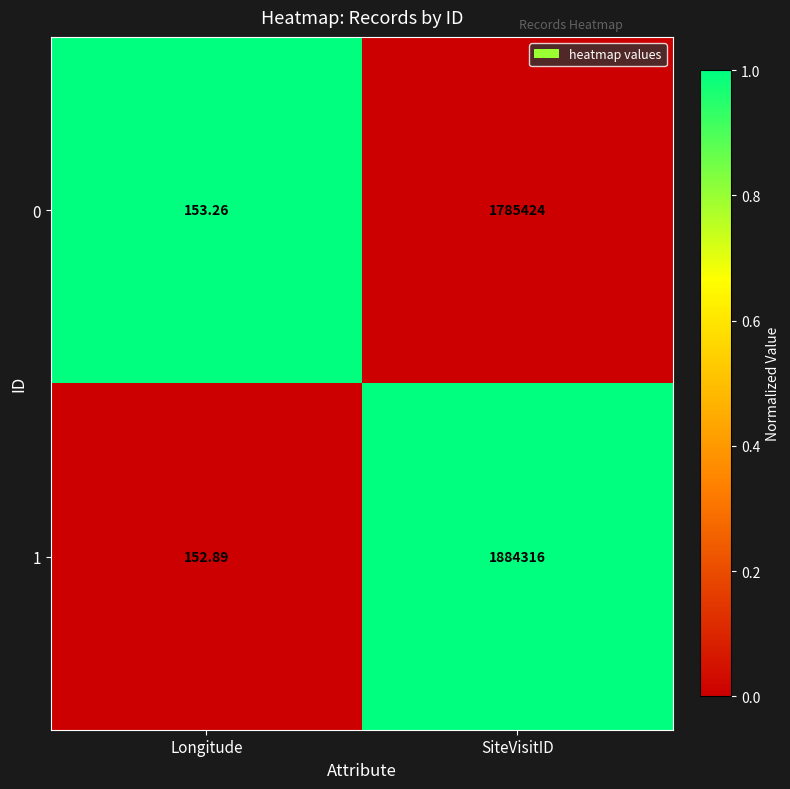

At which label does 0 reach its peak?

SiteVisitID